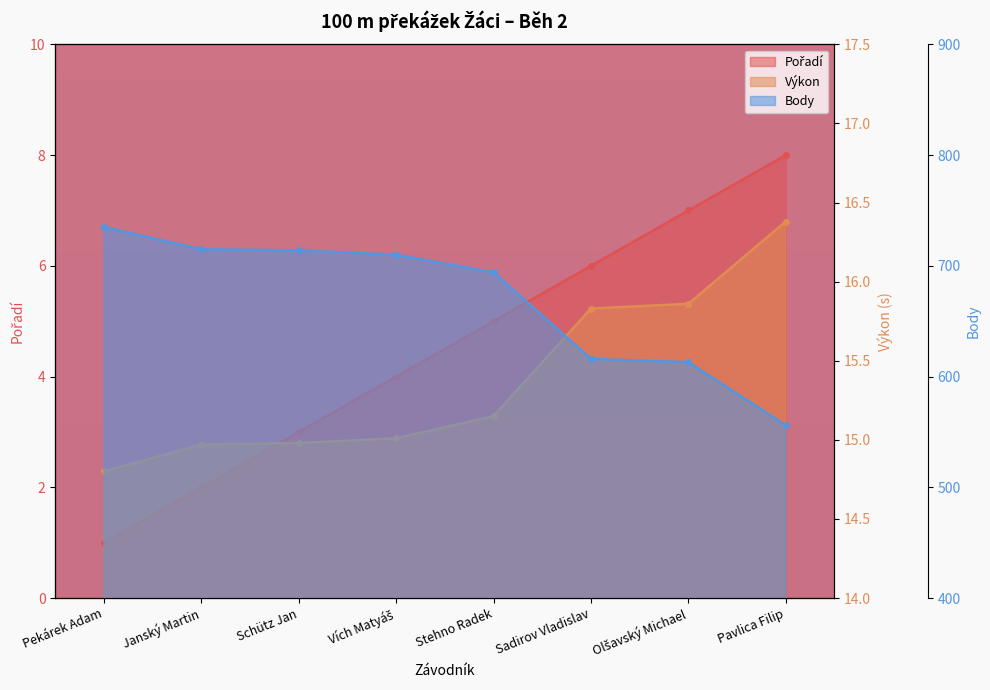

How many lines are shown in the chart?

3